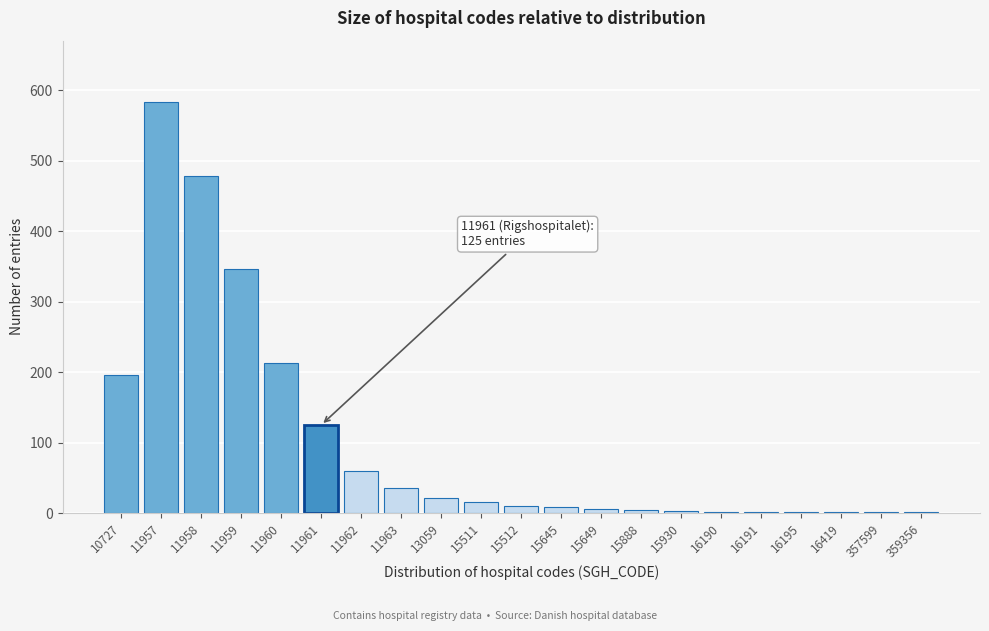

What is the maximum value shown in the chart?

583